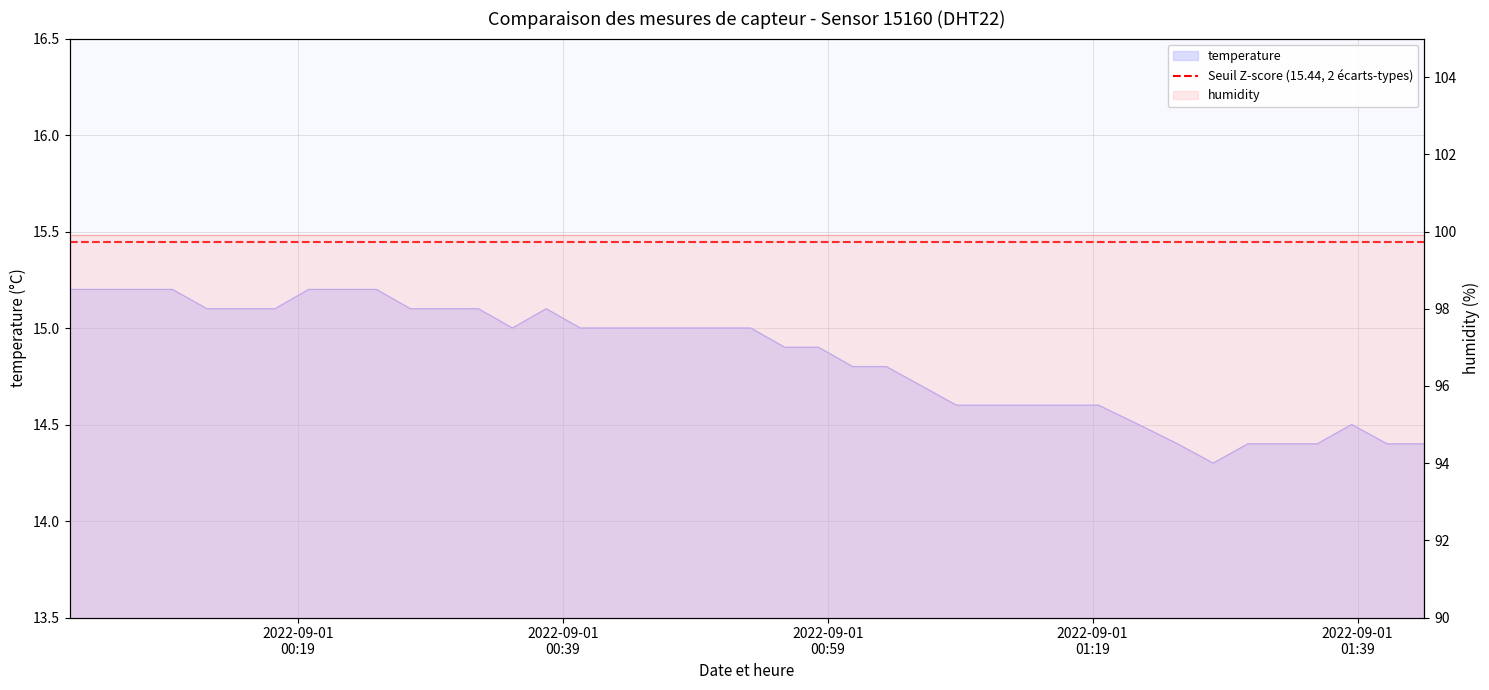

At which label is the value closest to 14?

2022-09-01T01:28:06